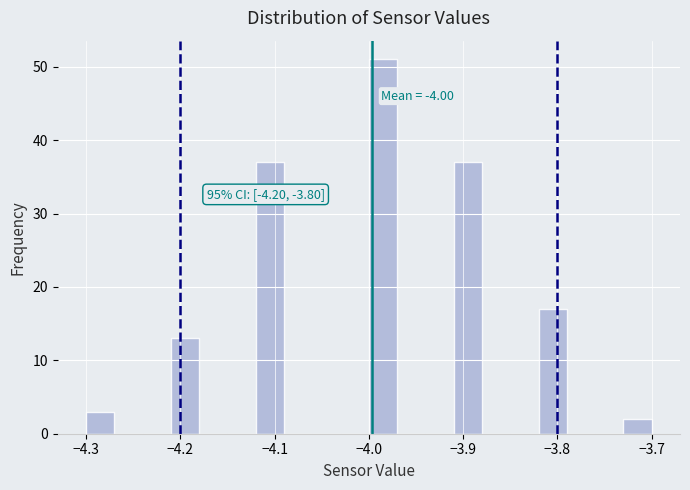

Read against the x-axis, roughly where is the centre of the tallest bar?

-3.98